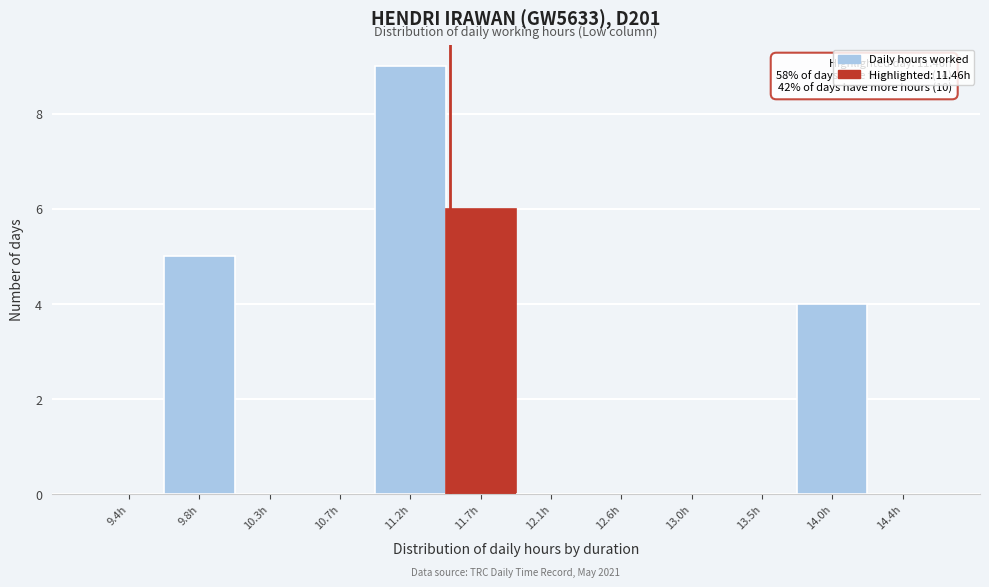

Over which range of the x-axis is the bar tallest?

10.95 to 11.45